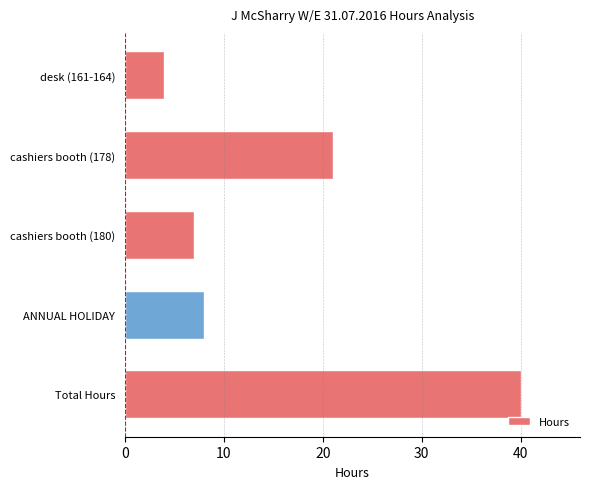

How many distinct data groups are displayed?

1